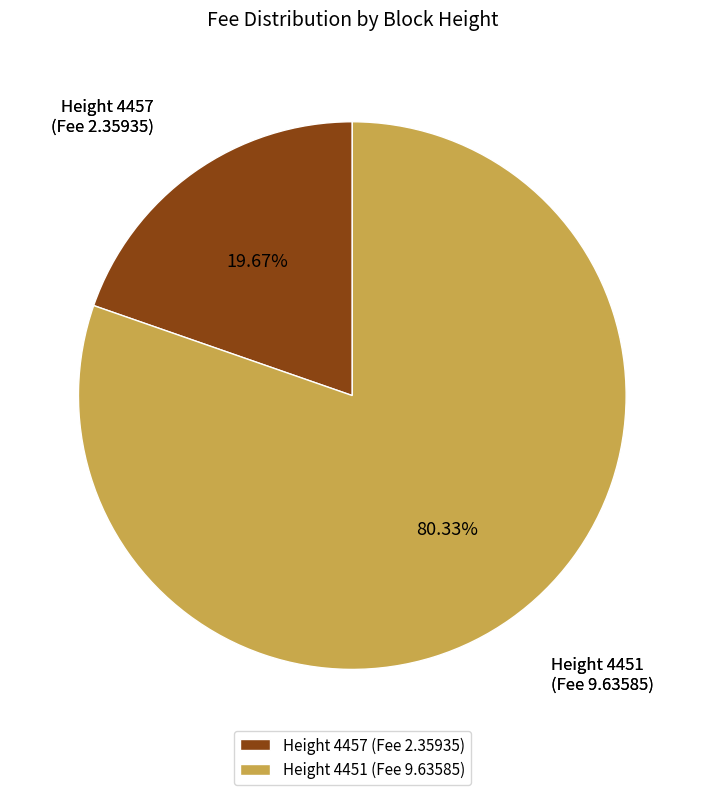

Which slice represents more than half of the pie?

Height 4451 (Fee 9.63585)